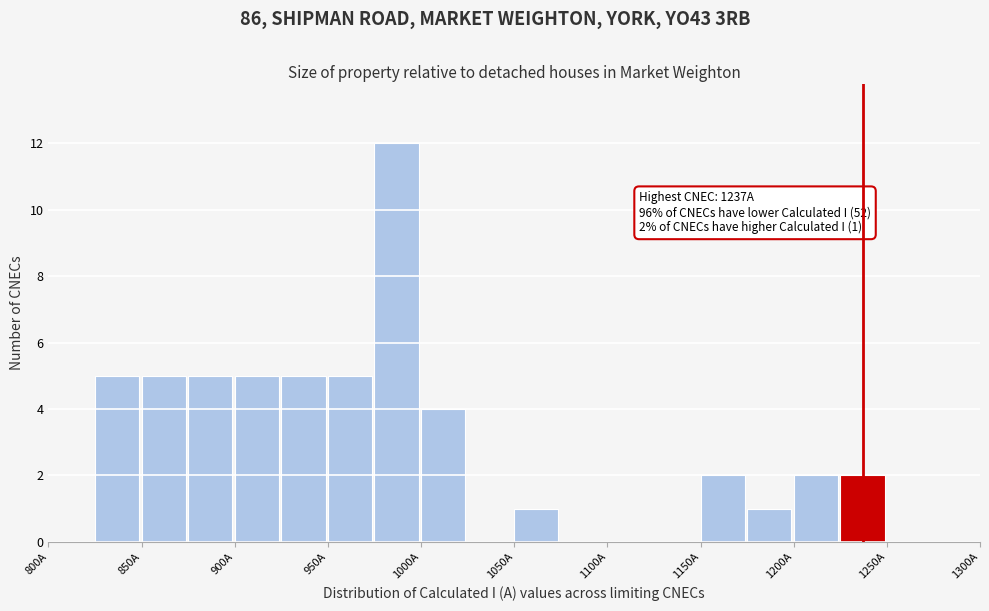

Over which range of the x-axis is the bar tallest?

975 to 1000